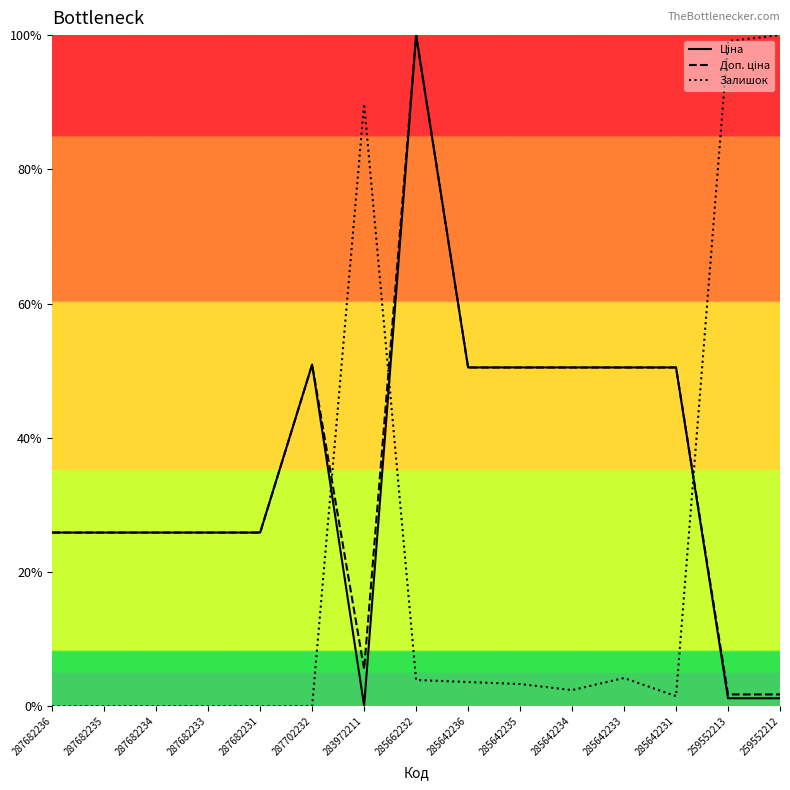

Rank the categories by Доп. ціна value from lowest to highest.

259552213, 259552212, 283972211, 287682236, 287682235, 287682234, 287682233, 287682231, 285642236, 285642235, 285642234, 285642233, 285642231, 287702232, 285662232